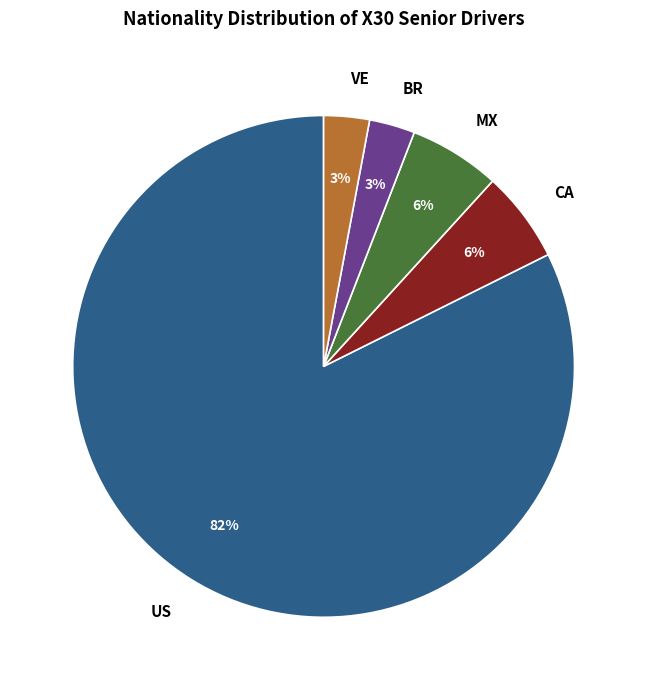

To the nearest percent, what is the combined percentage of BR and MX?

9%